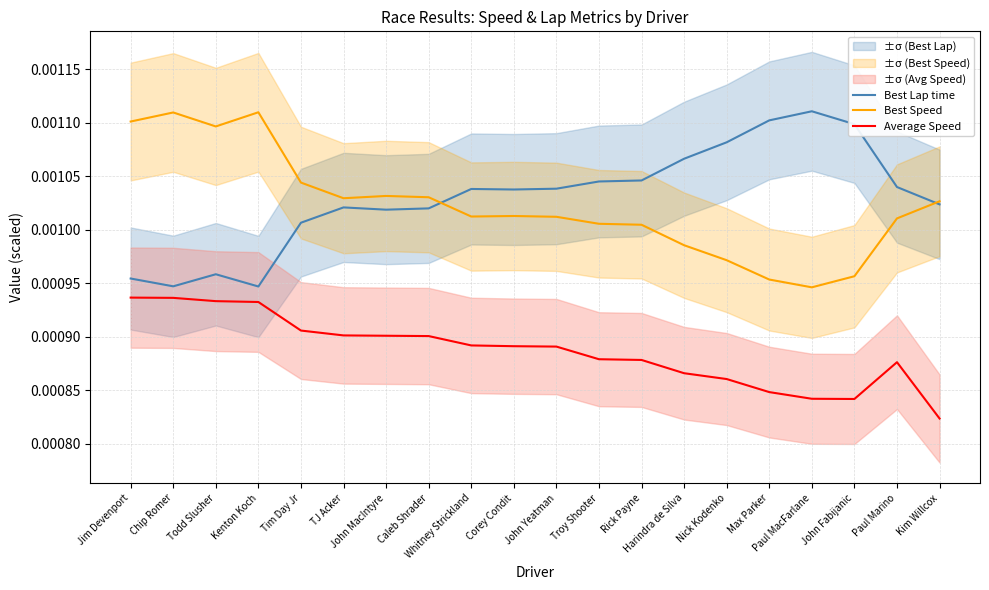

The value of Best Lap time at Kenton Koch is 0.0. True or false?

True